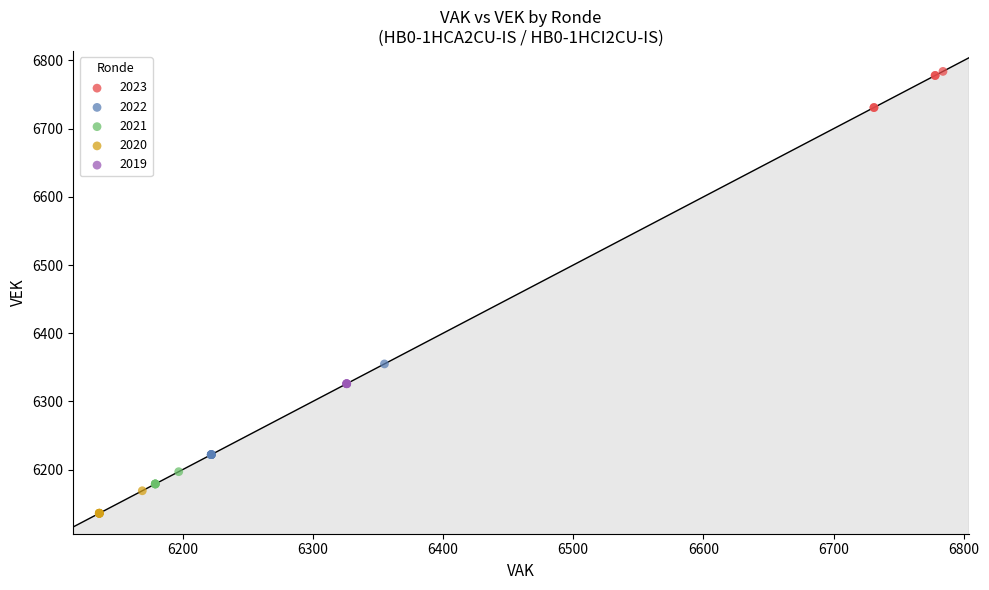

Which series reaches the maximum Y coordinate?

2023